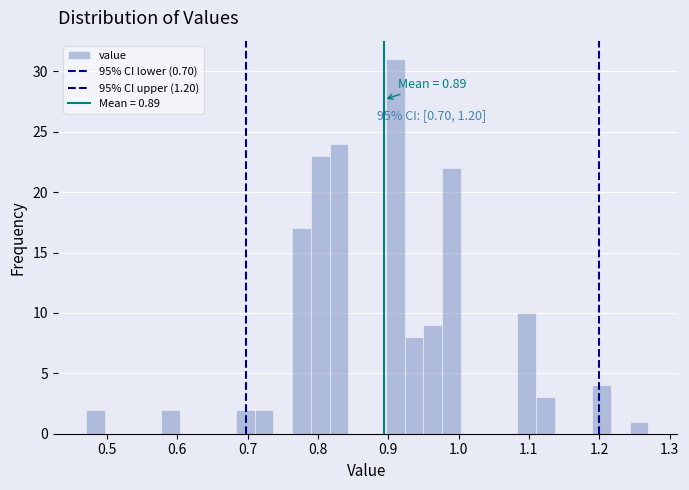

Around what value on the x-axis is the tallest bar? Give the approximate position of its centre, as read against the axis.

0.91